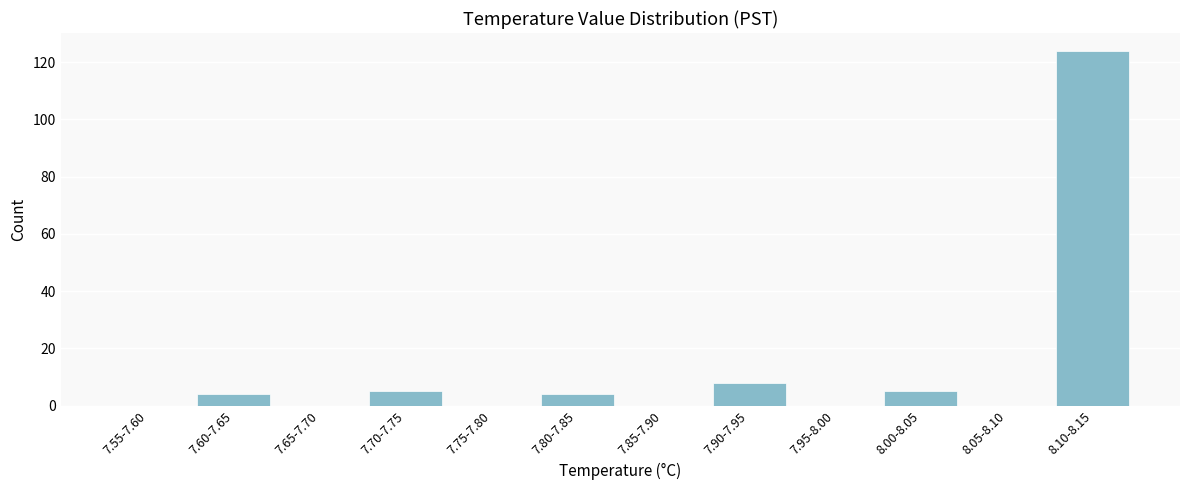

Reading left to right, list all the values displayed in this chart.

7.55-7.60=0	7.60-7.65=4	7.65-7.70=0	7.70-7.75=5	7.75-7.80=0	7.80-7.85=4	7.85-7.90=0	7.90-7.95=8	7.95-8.00=0	8.00-8.05=5	8.05-8.10=0	8.10-8.15=124